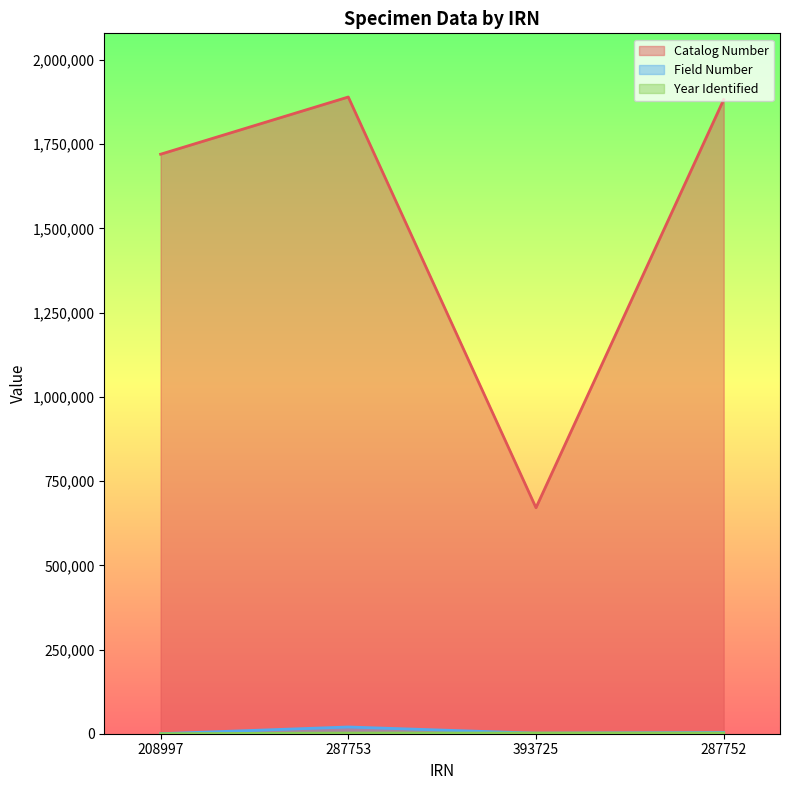

Rank the series at 208997 from highest to lowest value.

Catalog Number, Field Number, Year Identified